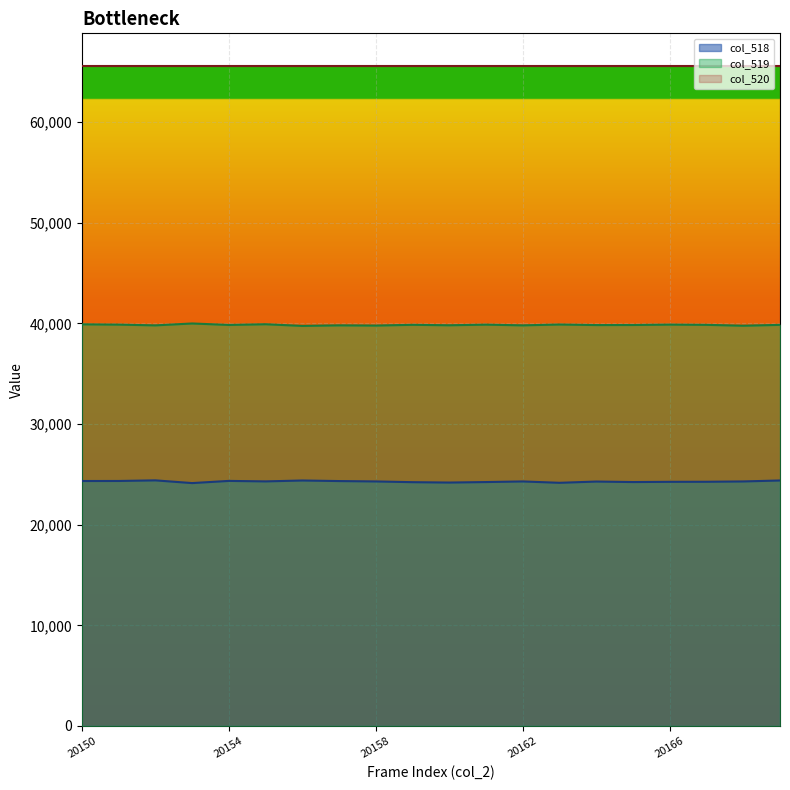

Does the chart display data point markers on the line(s)?

No